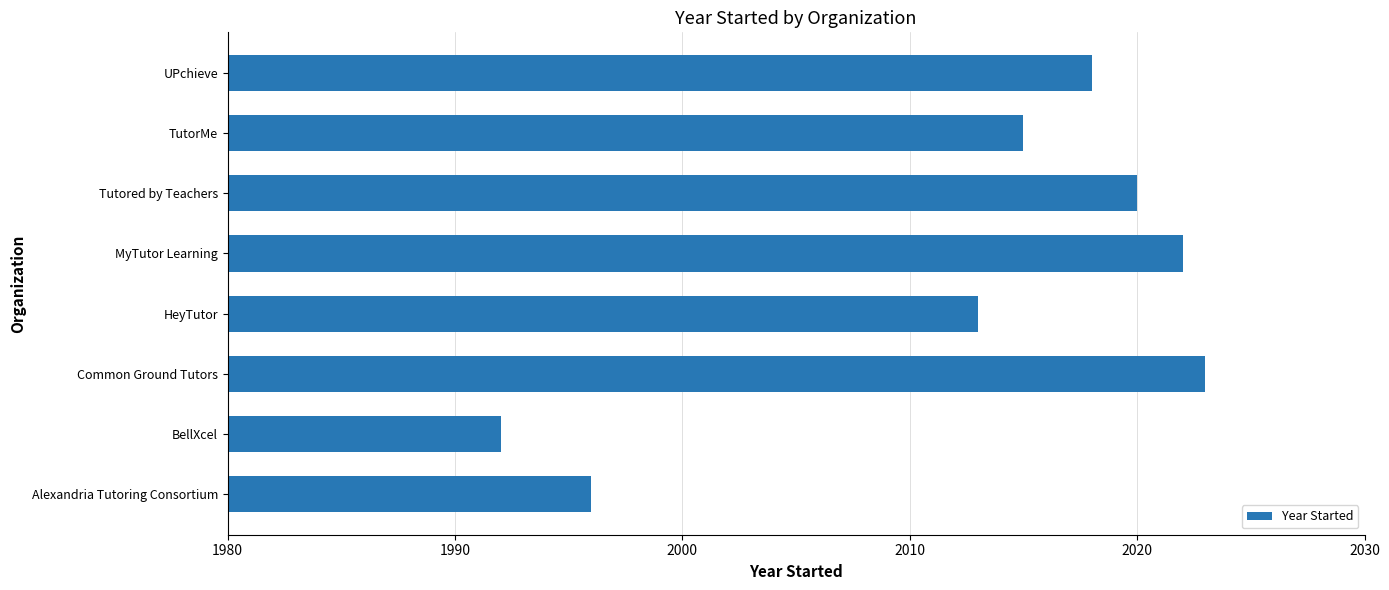

How many bars are there in total?

8